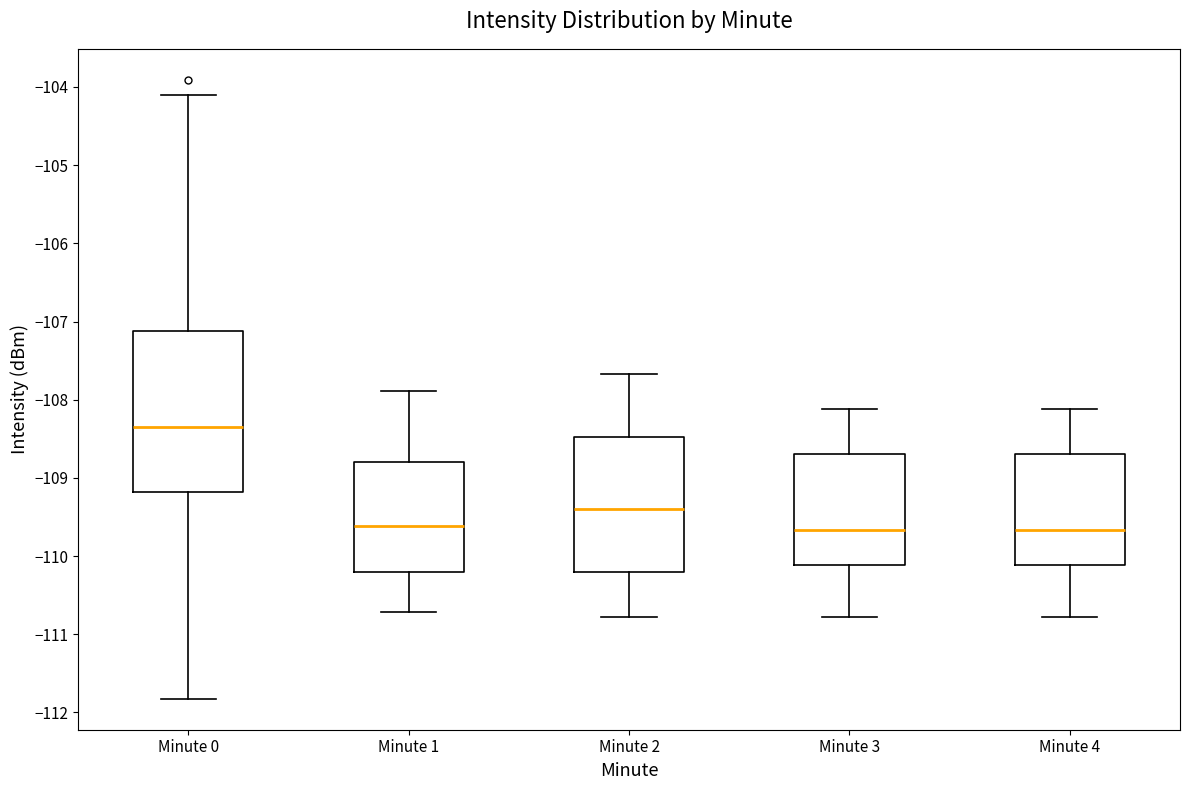

Comparing the boxes themselves (not the whiskers), which one is the tallest?

Minute 0